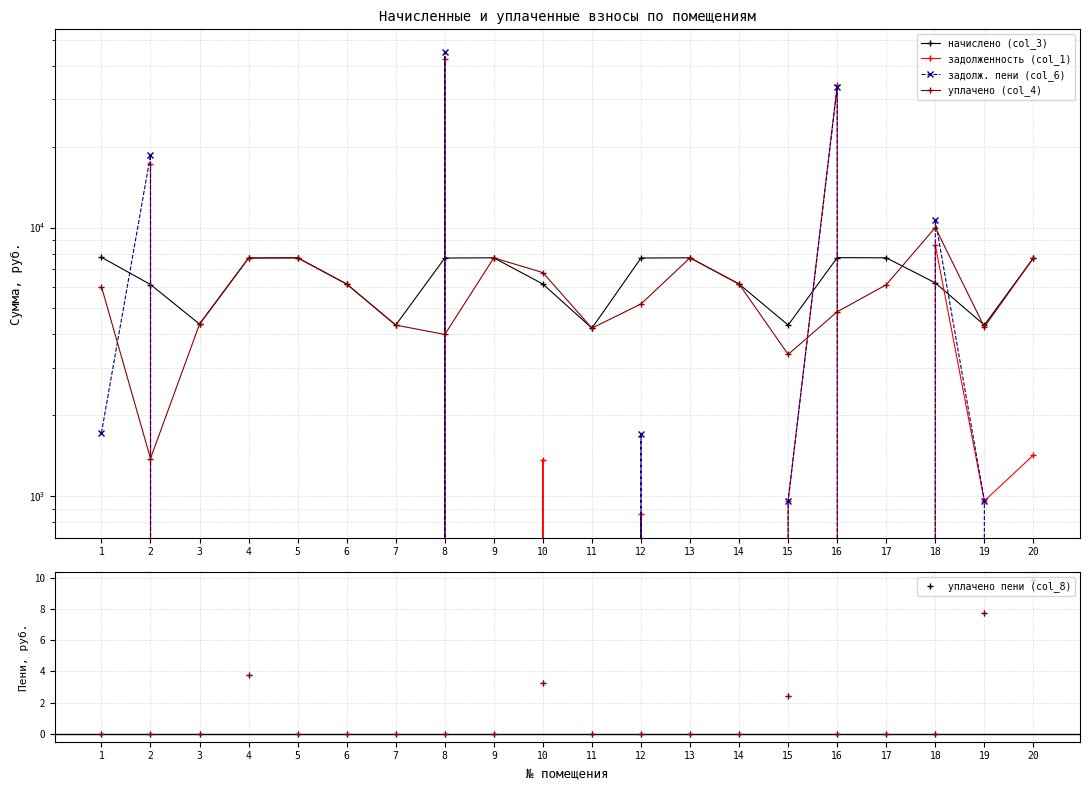

What is the value of the начислено (col_3) point at the 14th from the left?

6160.3